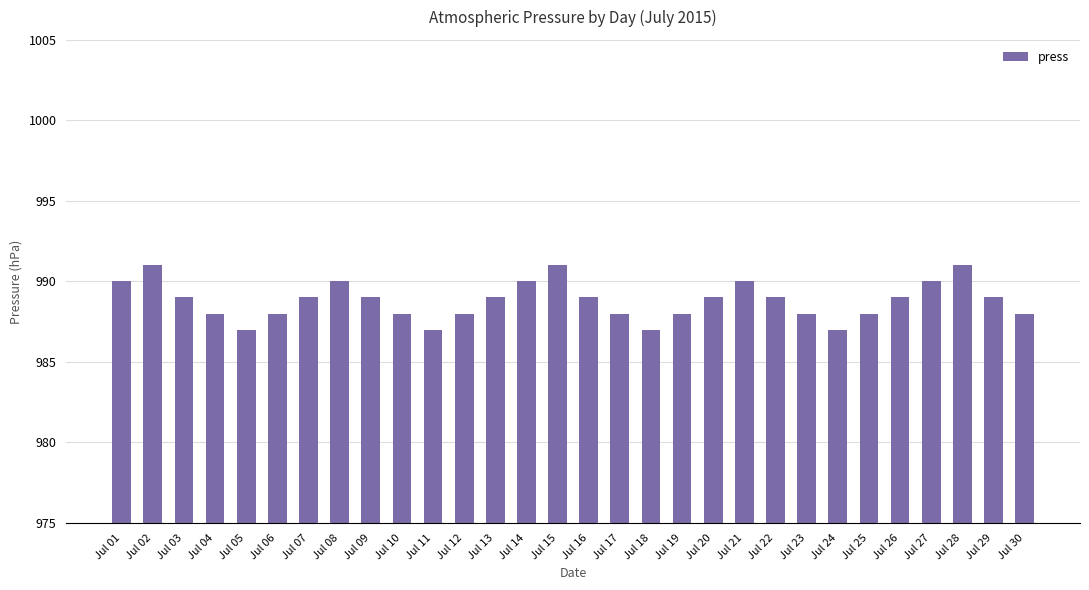

What is the value of the 29th bar from the left?

989